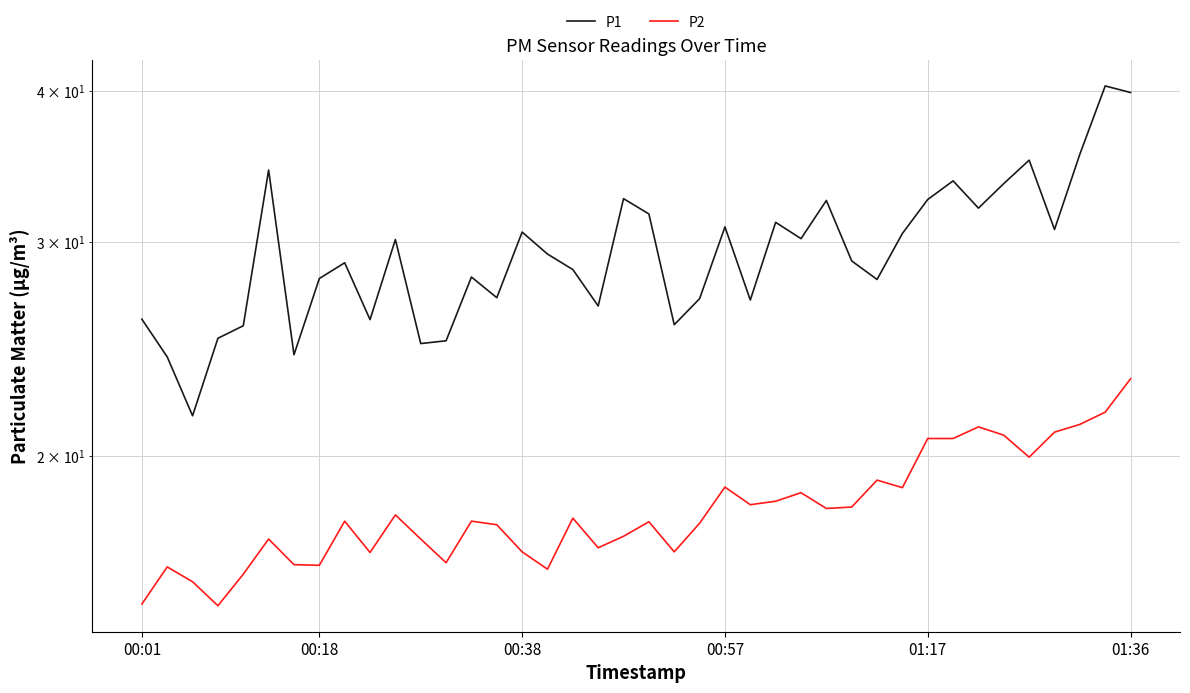

Which series changed the most between 00:01 and 25?

P1